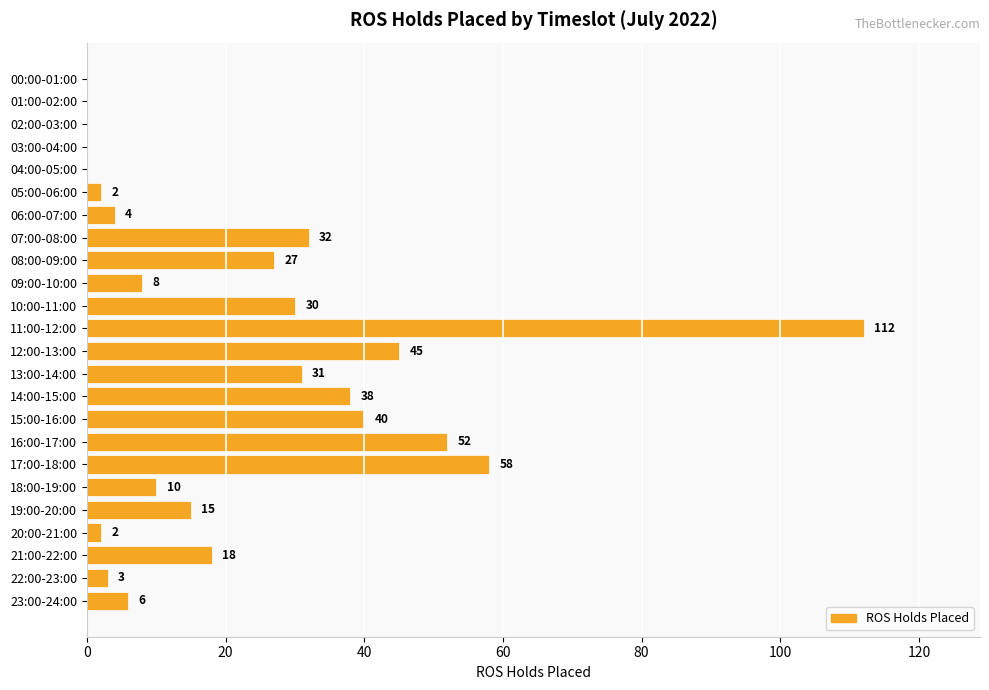

What is the average value?

22